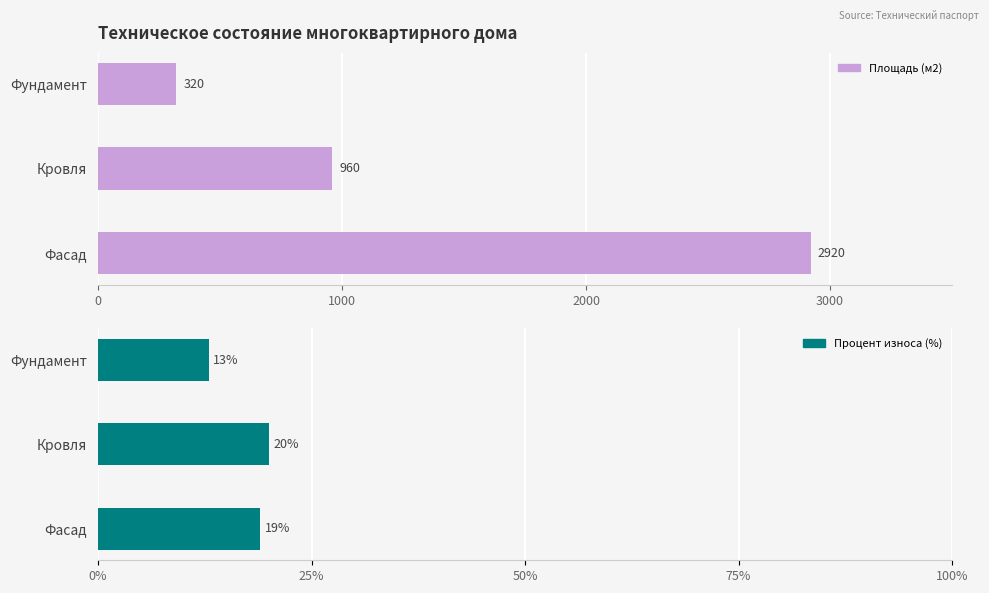

How many data points does each series have?

3